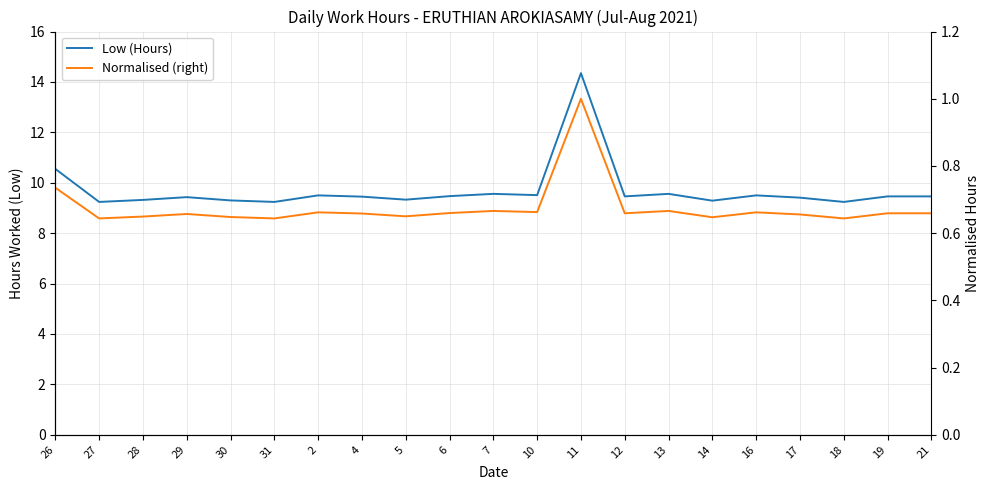

Reading right to left, transcribe all the data shown in this chart.

Low (Hours): 9.5	9.5	9.2	9.4	9.5	9.3	9.6	9.5	14.3	9.5	9.6	9.5	9.3	9.4	9.5	9.2	9.3	9.4	9.3	9.2	10.6
Normalised (right): 0.7	0.7	0.6	0.7	0.7	0.6	0.7	0.7	1.0	0.7	0.7	0.7	0.7	0.7	0.7	0.6	0.6	0.7	0.6	0.6	0.7